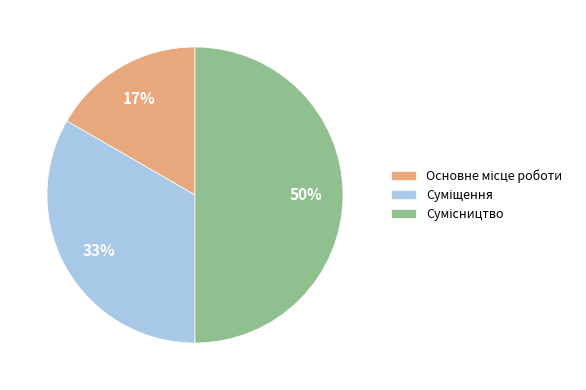

Count the number of slices in the pie.

3